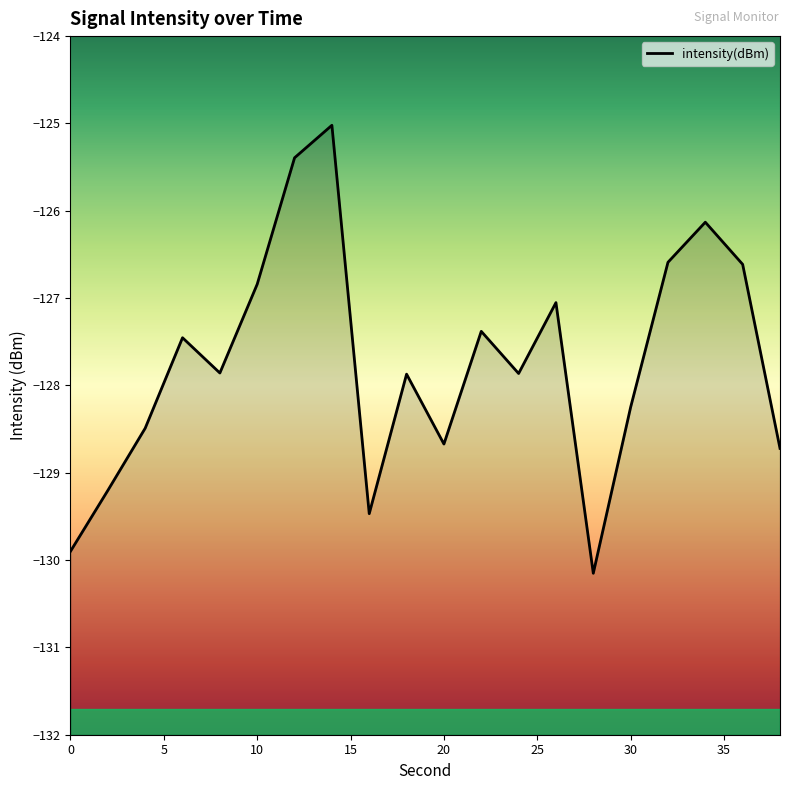

What is the value of the 14th point from the left?

-127.1